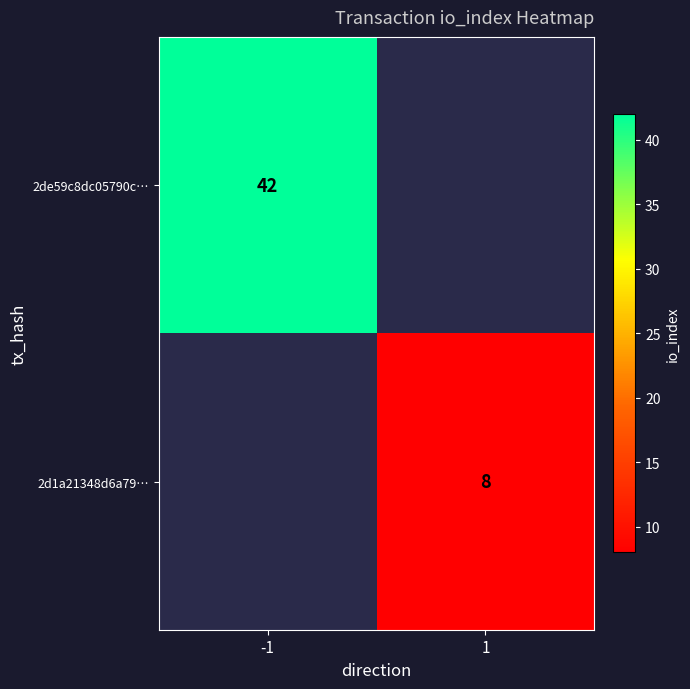

How many categories are shown in the chart?

2